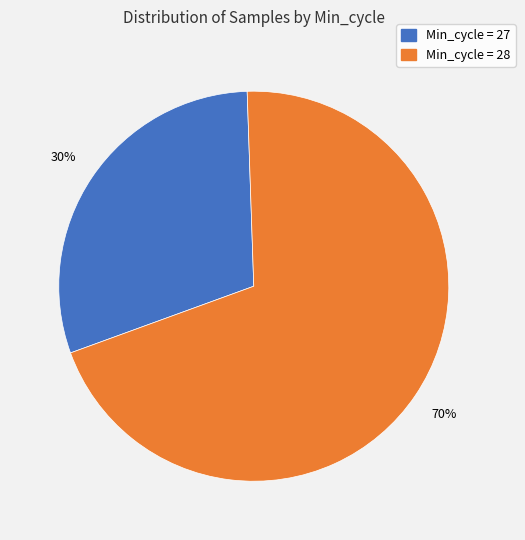

Count the number of slices in the pie.

2